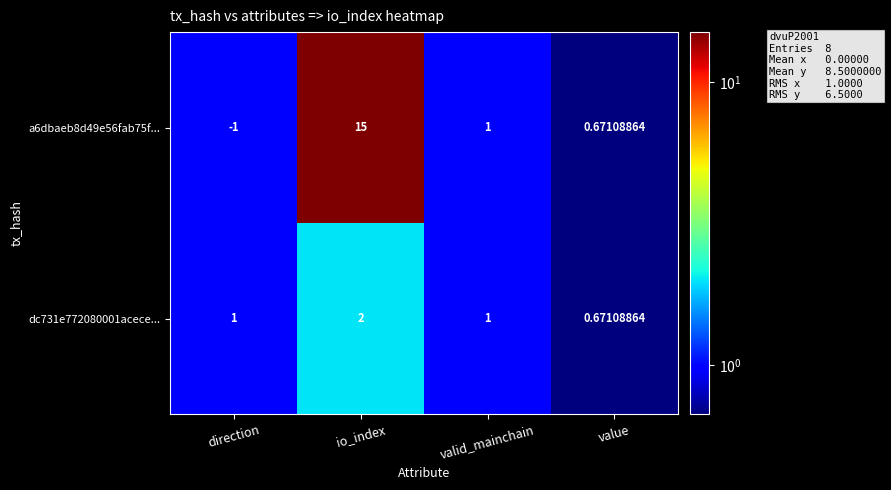

At which label does dc731e772080001acece... reach its minimum?

value